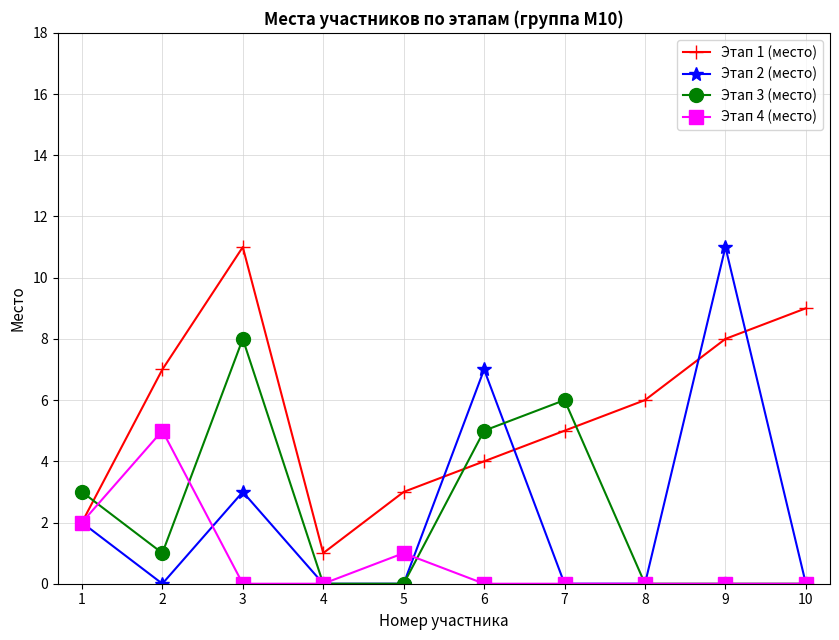

What is the sum of the Этап 1 (место) values at 1 and 6?

6